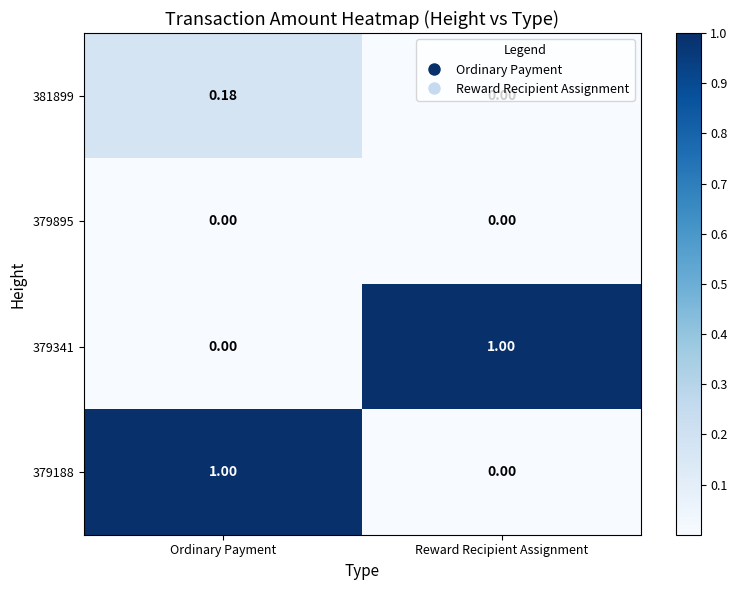

What is the spread (max minus min) of values at Ordinary Payment?

1.0